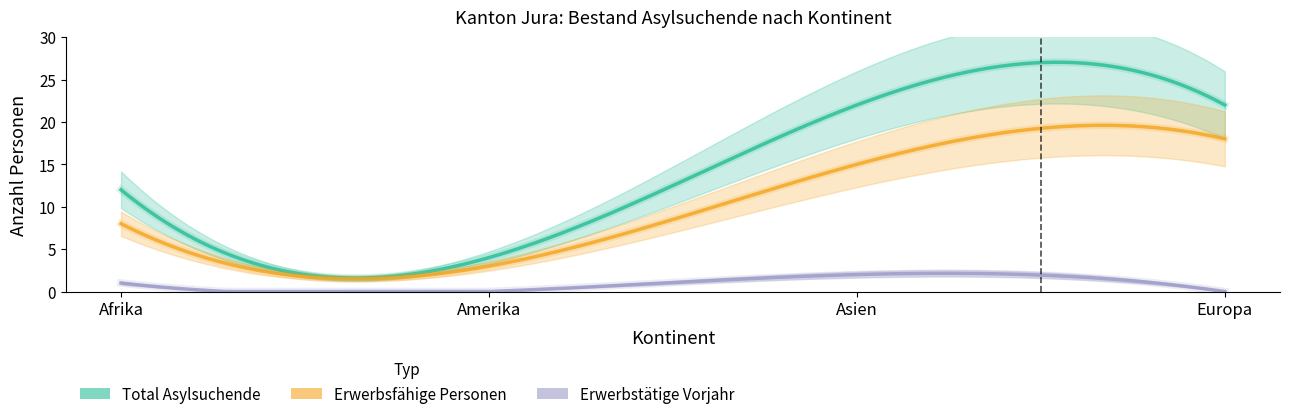

True or false: Erwerbstaetige Vorjahr and Total Asylsuchende intersect in this chart.

False